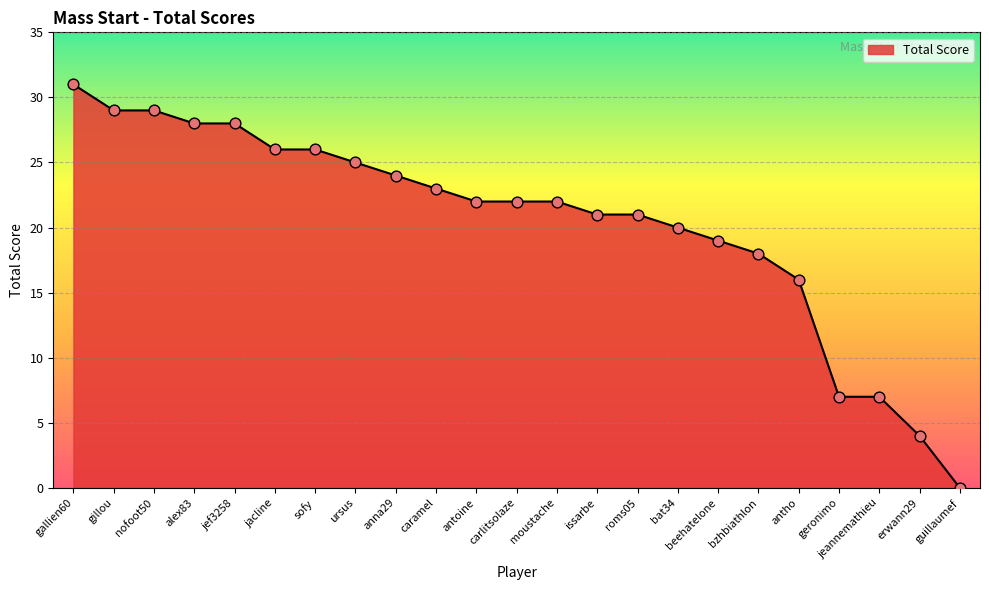

Which has a higher value, gallien60 or anna29?

gallien60